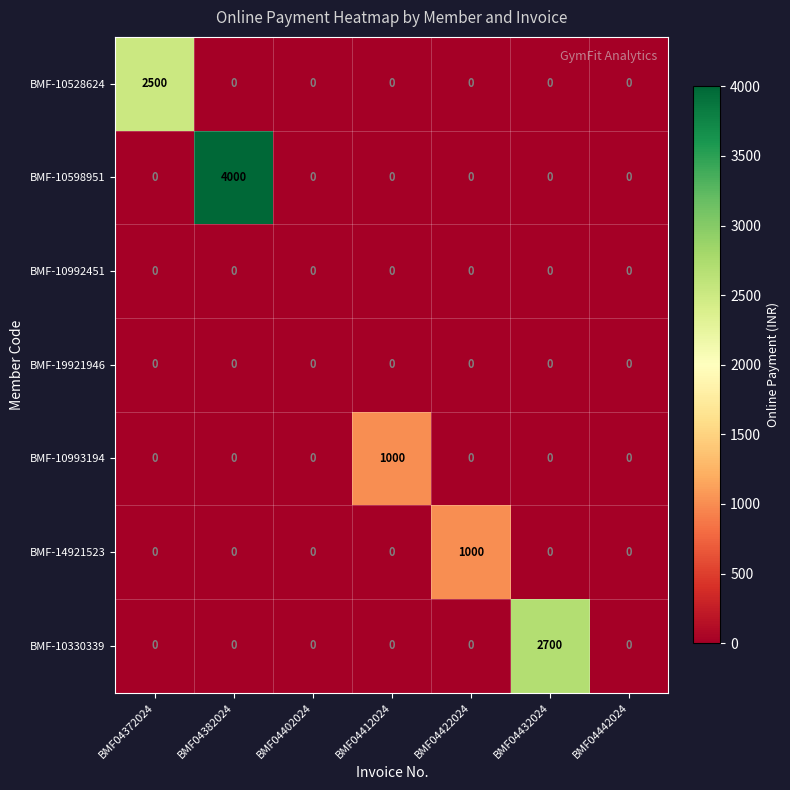

What is the difference between the maximum and second lowest values in the BMF-14921523 series?

1000